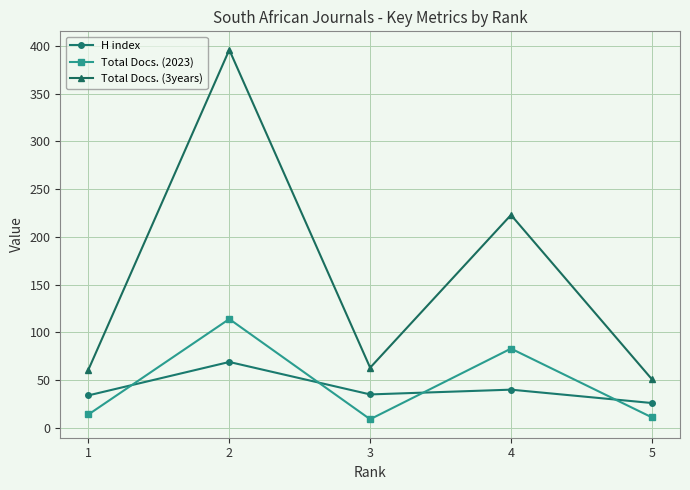

True or false: Total Docs. (3years) has more than 1 interior local peaks.

True